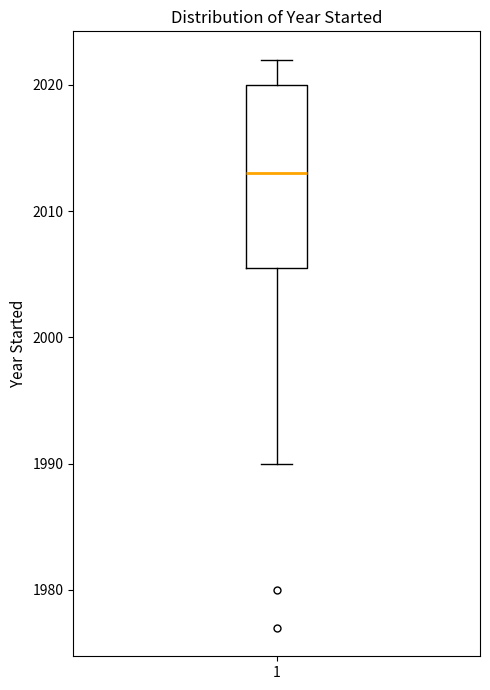

Where is the upper edge of the box at x = 1 on the y-axis? The values are not printed on the chart, so give them approximately, as read against the axis.

2020